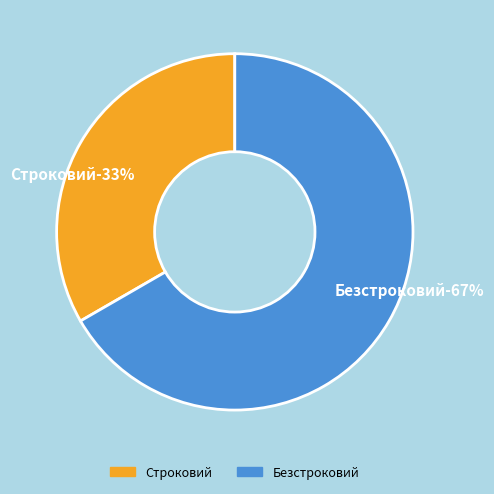

Is the sum of Безстроковий and Строковий greater than half?

Yes